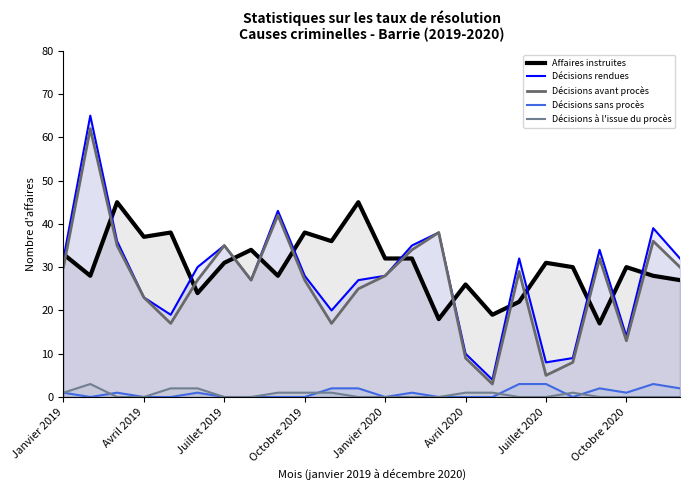

Which series has the widest spread of values?

Décisions rendues